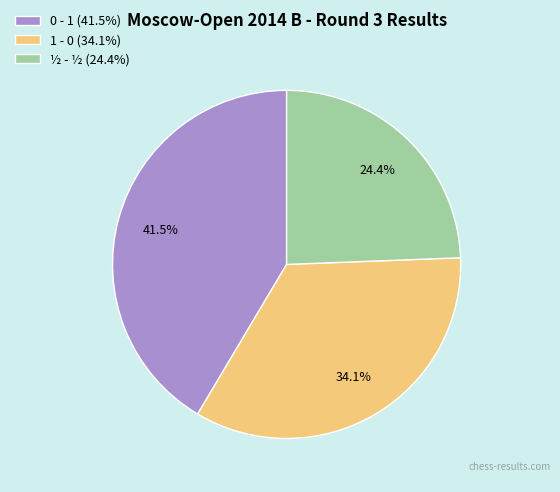

How many segments does this pie chart have?

3